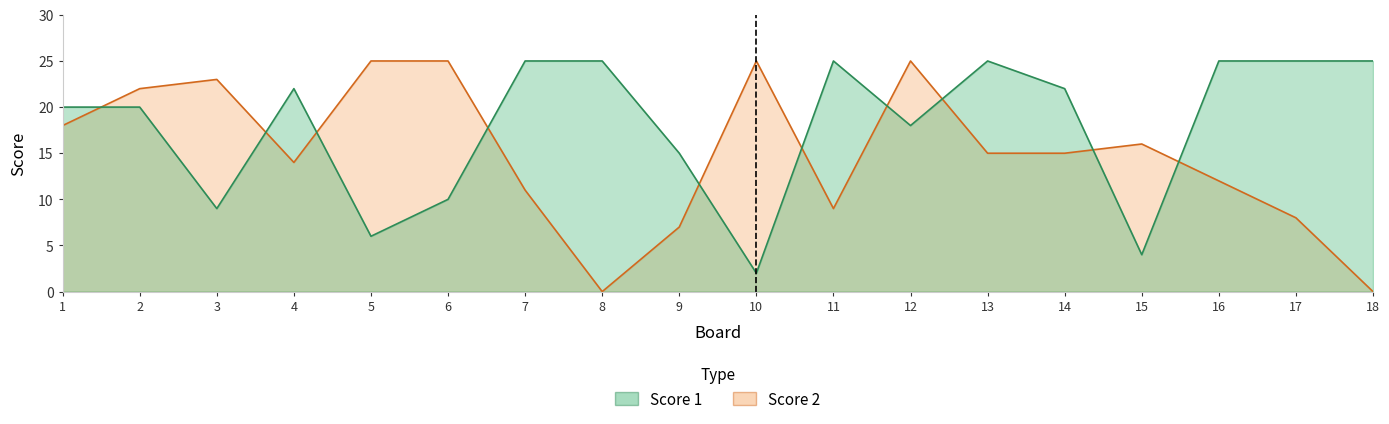

Rank the categories by Score 1 value from lowest to highest.

10, 15, 5, 3, 6, 9, 12, 1, 2, 4, 14, 7, 8, 11, 13, 16, 17, 18